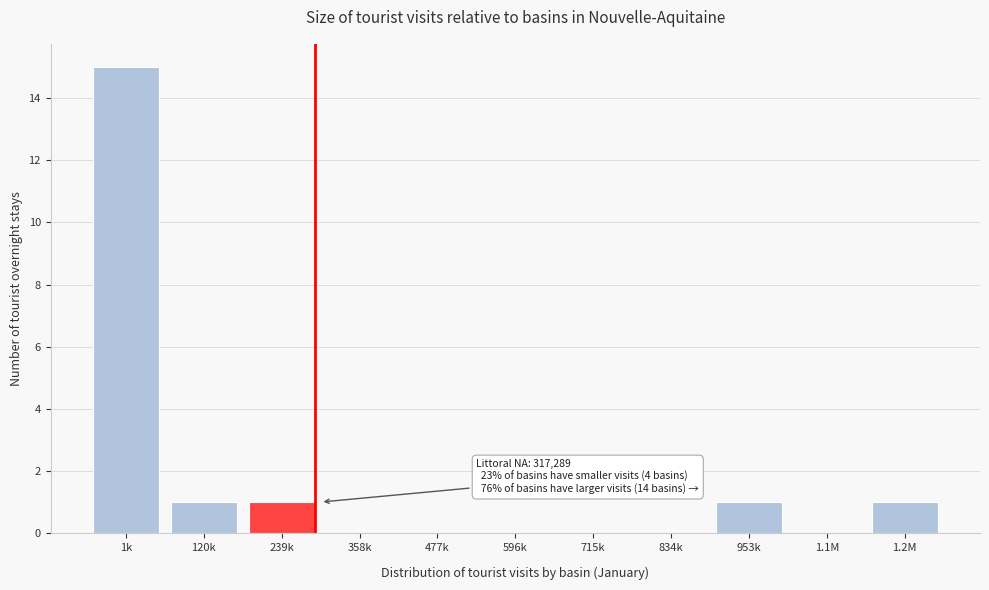

Reading right to left, list all the values displayed in this chart.

1.2M=1	1.1M=0	953k=1	834k=0	715k=0	596k=0	477k=0	358k=0	239k=1	120k=1	1k=15